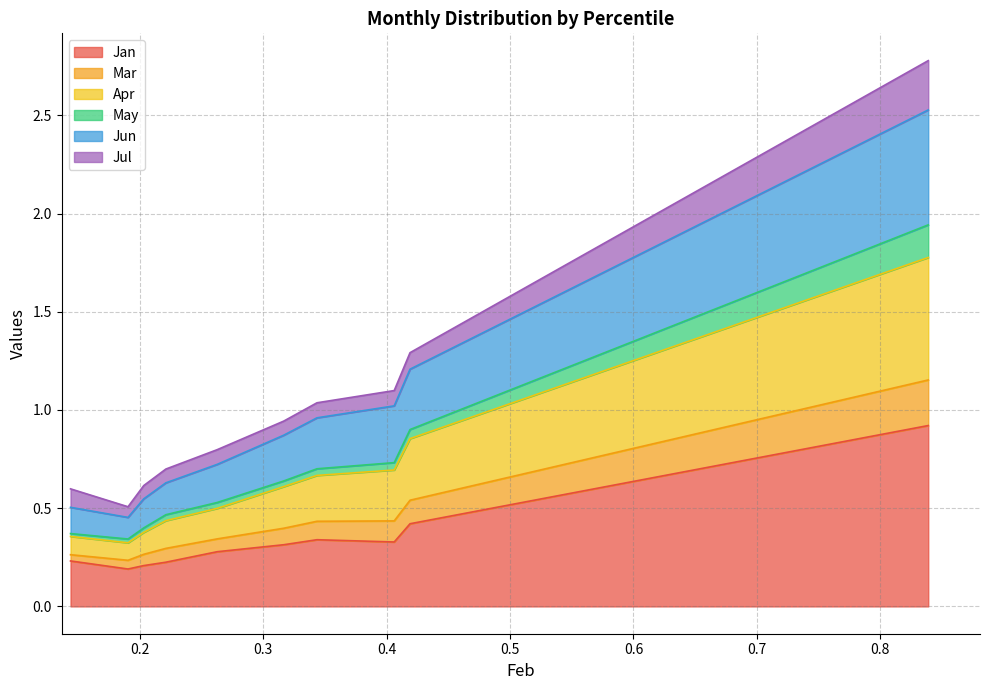

Which series changed the most between pct85 and pct95?

Jun